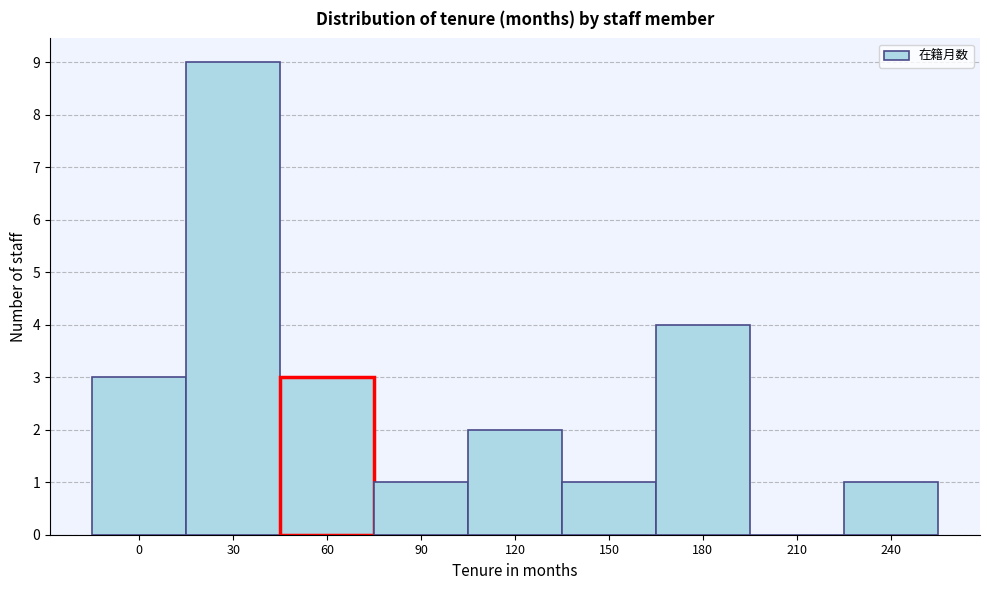

Reading right to left, what are all the values shown in this chart?

240=1	210=0	180=4	150=1	120=2	90=1	60=3	30=9	0=3